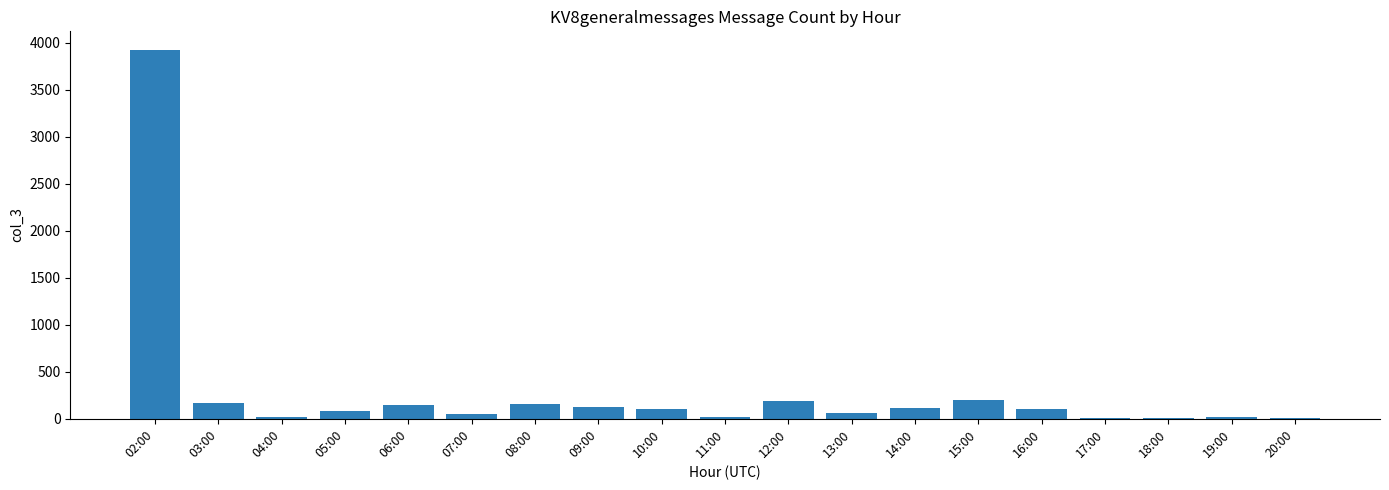

What value does the data have at 06:00?

143